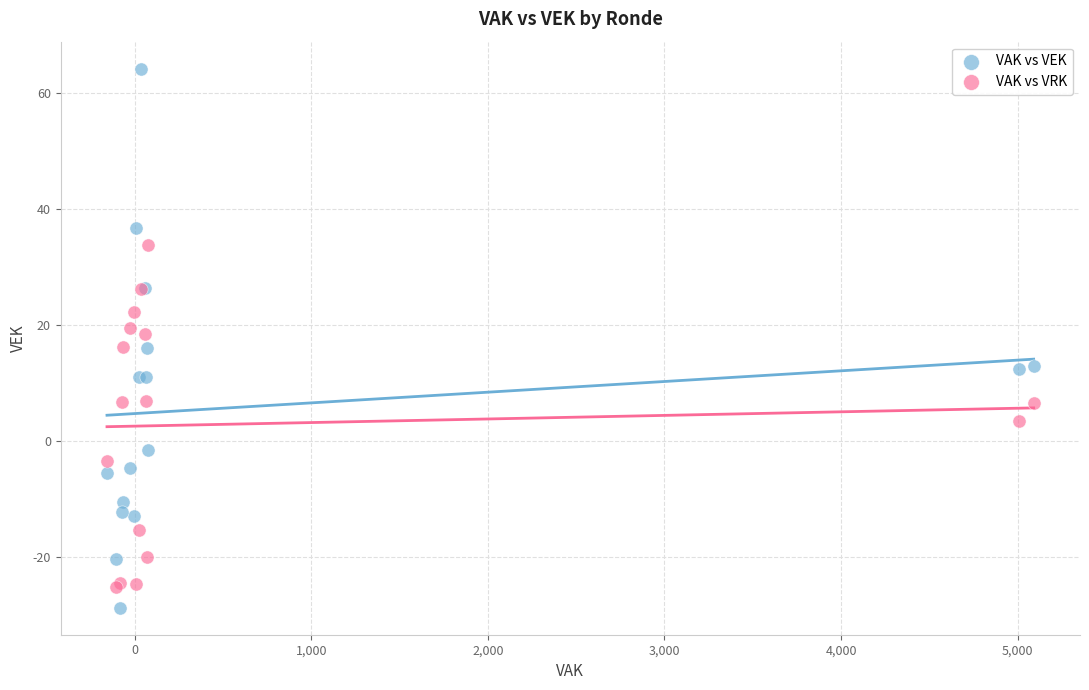

Which series reaches the maximum Y coordinate?

VAK vs VEK